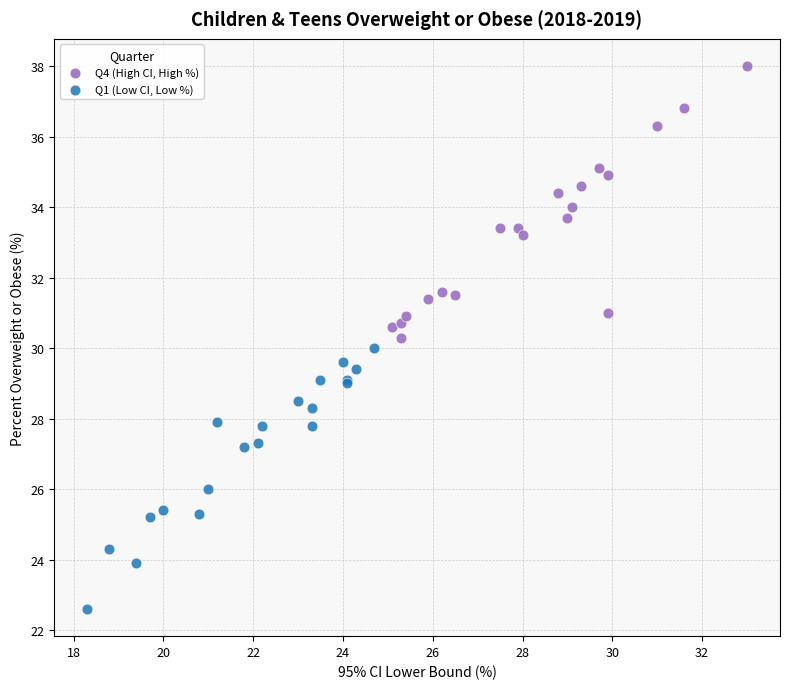

Which series has the largest Y range (max minus min)?

Q4 (High CI, High %)